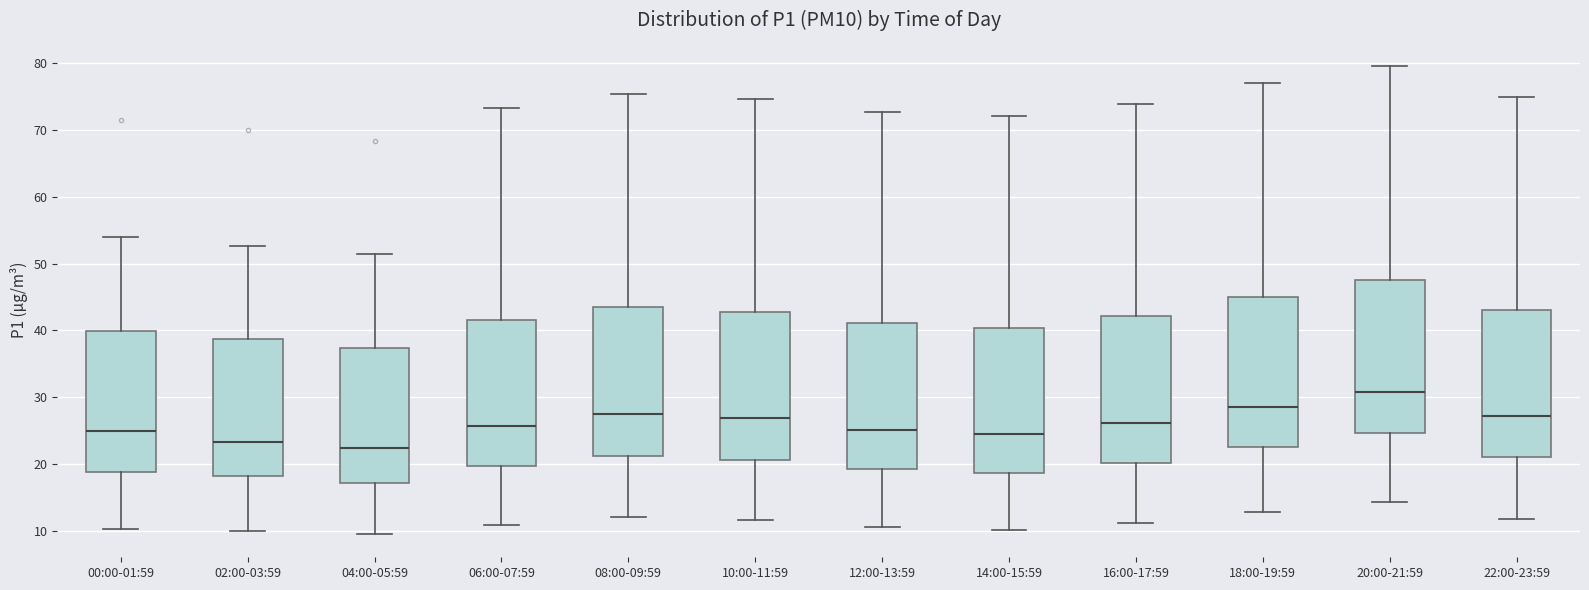

Reading left to right, read every box against the y-axis: the position of its median line, the range the box covers, and the ends of its whiskers. The values are not printed on the chart, so give them approximately, as read against the axis.

00:00-01:59: median 25, box 19 to 40, whiskers 10 to 54
02:00-03:59: median 23, box 18 to 39, whiskers 10 to 53
04:00-05:59: median 23, box 17 to 37, whiskers 10 to 51
06:00-07:59: median 26, box 20 to 42, whiskers 11 to 73
08:00-09:59: median 27, box 21 to 43, whiskers 12 to 75
10:00-11:59: median 27, box 21 to 43, whiskers 12 to 75
12:00-13:59: median 25, box 19 to 41, whiskers 11 to 73
14:00-15:59: median 25, box 19 to 40, whiskers 10 to 72
16:00-17:59: median 26, box 20 to 42, whiskers 11 to 74
18:00-19:59: median 29, box 23 to 45, whiskers 13 to 77
20:00-21:59: median 31, box 25 to 48, whiskers 14 to 80
22:00-23:59: median 27, box 21 to 43, whiskers 12 to 75